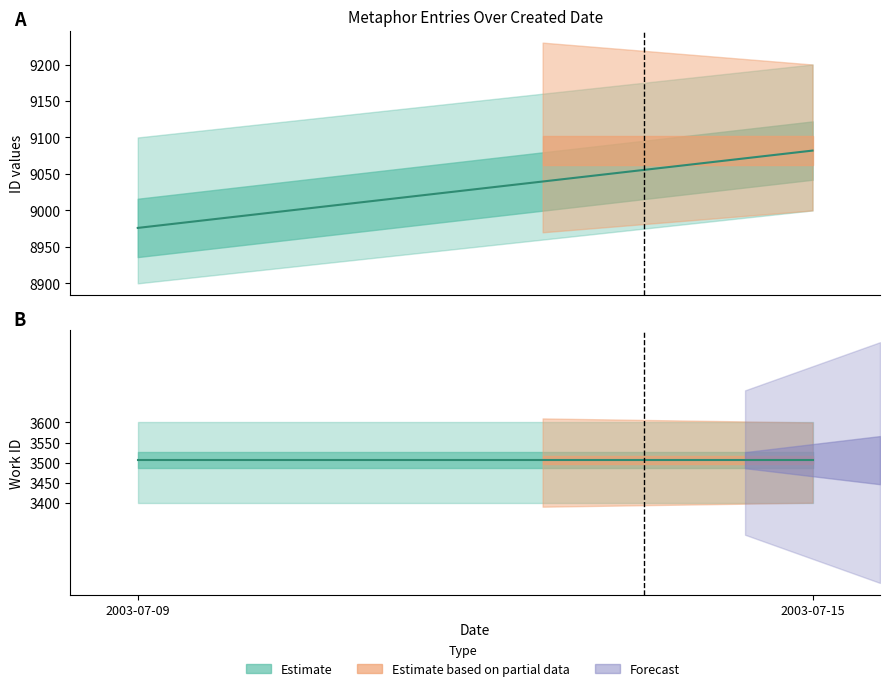

What is the difference between the highest and lowest values at 2003-07-09?

5470